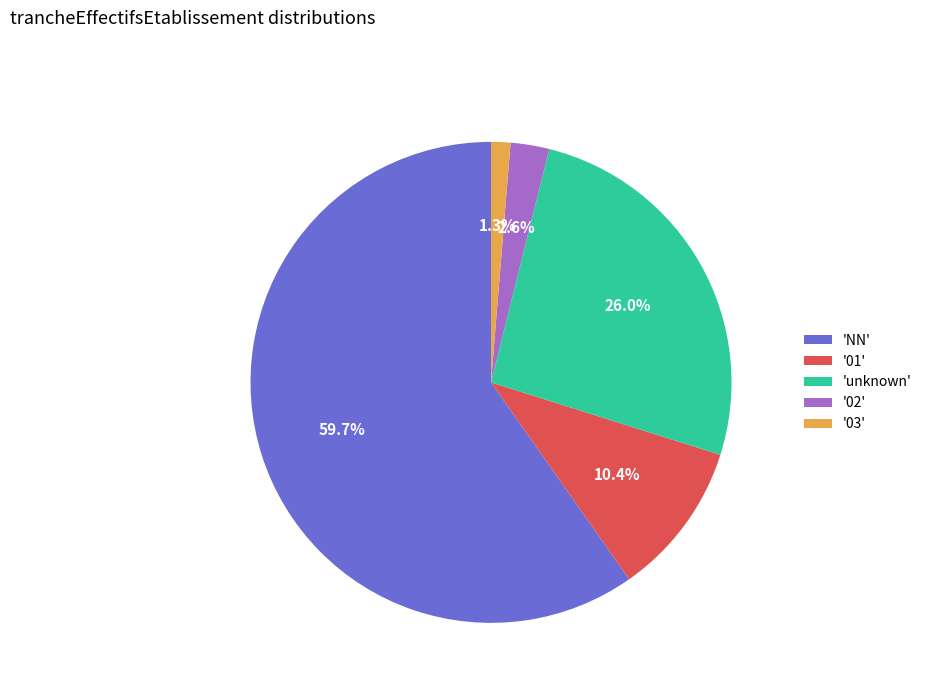

To the nearest percent, what is the difference between the largest and smallest slice percentages?

58%